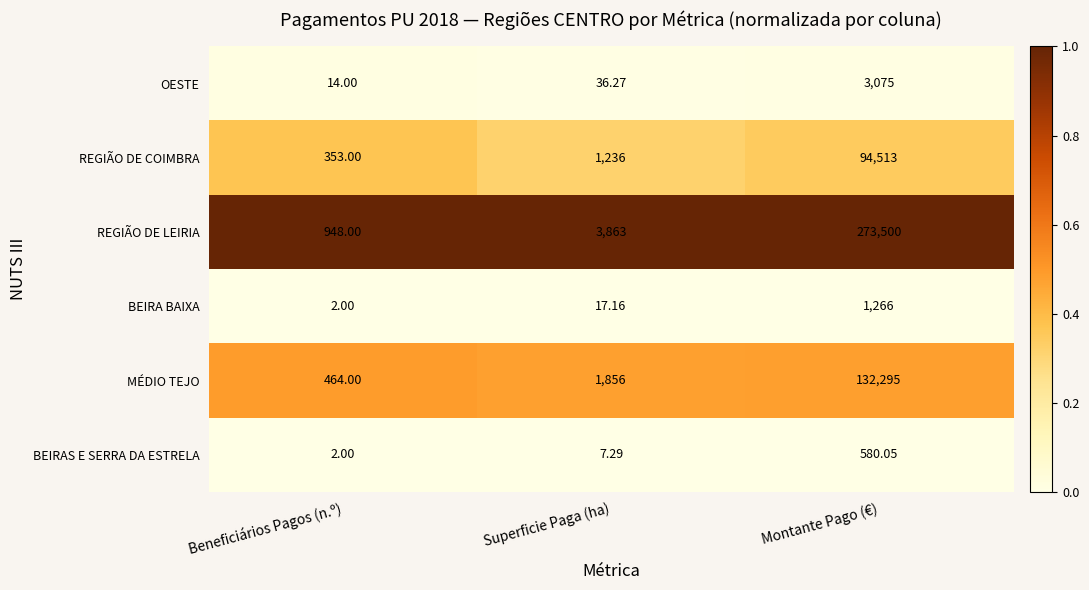

Between Beneficiários Pagos (n.º) and Superficie Paga (ha), which series saw the biggest shift?

REGIÃO DE LEIRIA